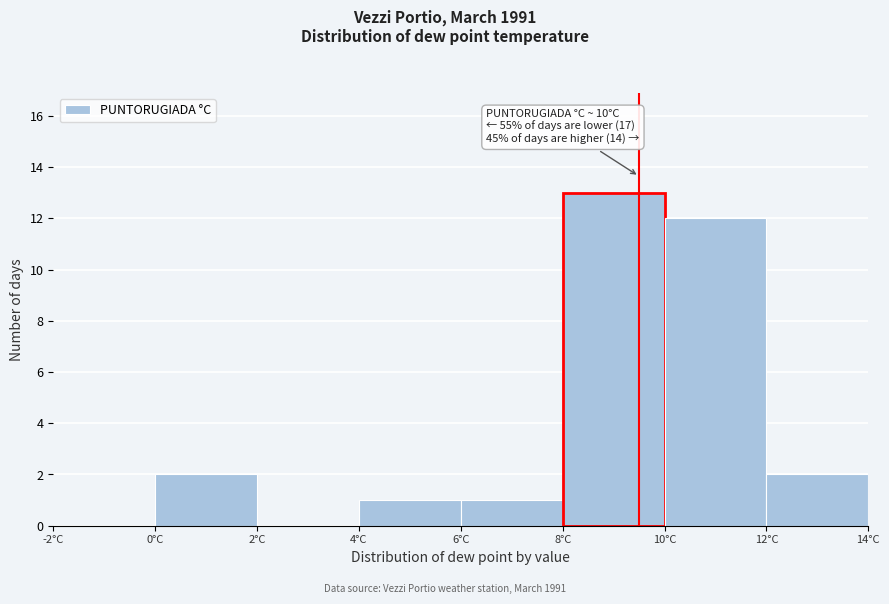

Which range on the x-axis has the tallest bar?

8 to 10